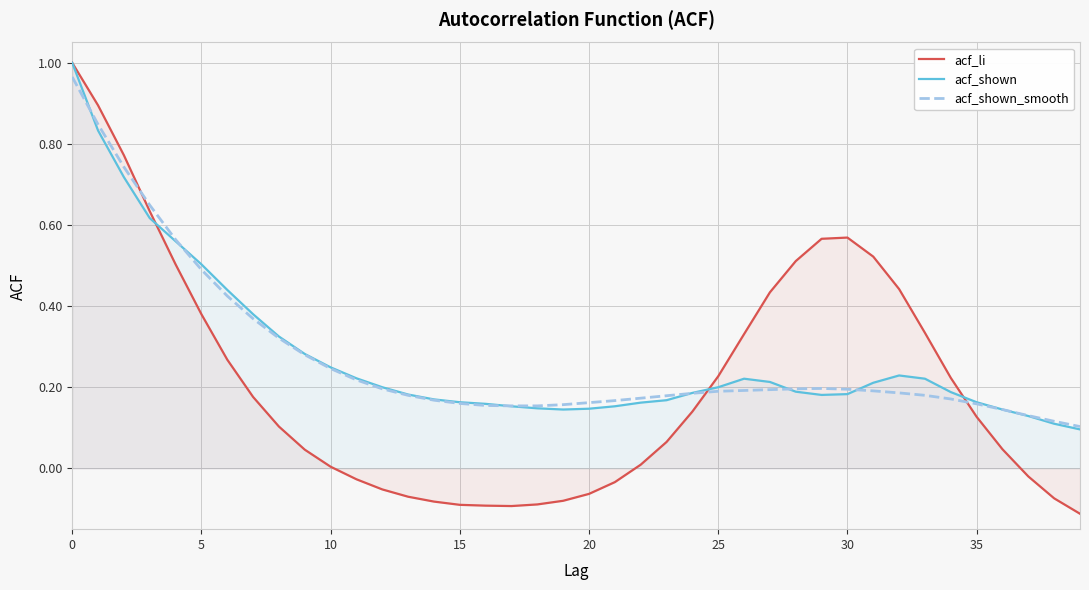

At which label does acf_shown reach its minimum?

39